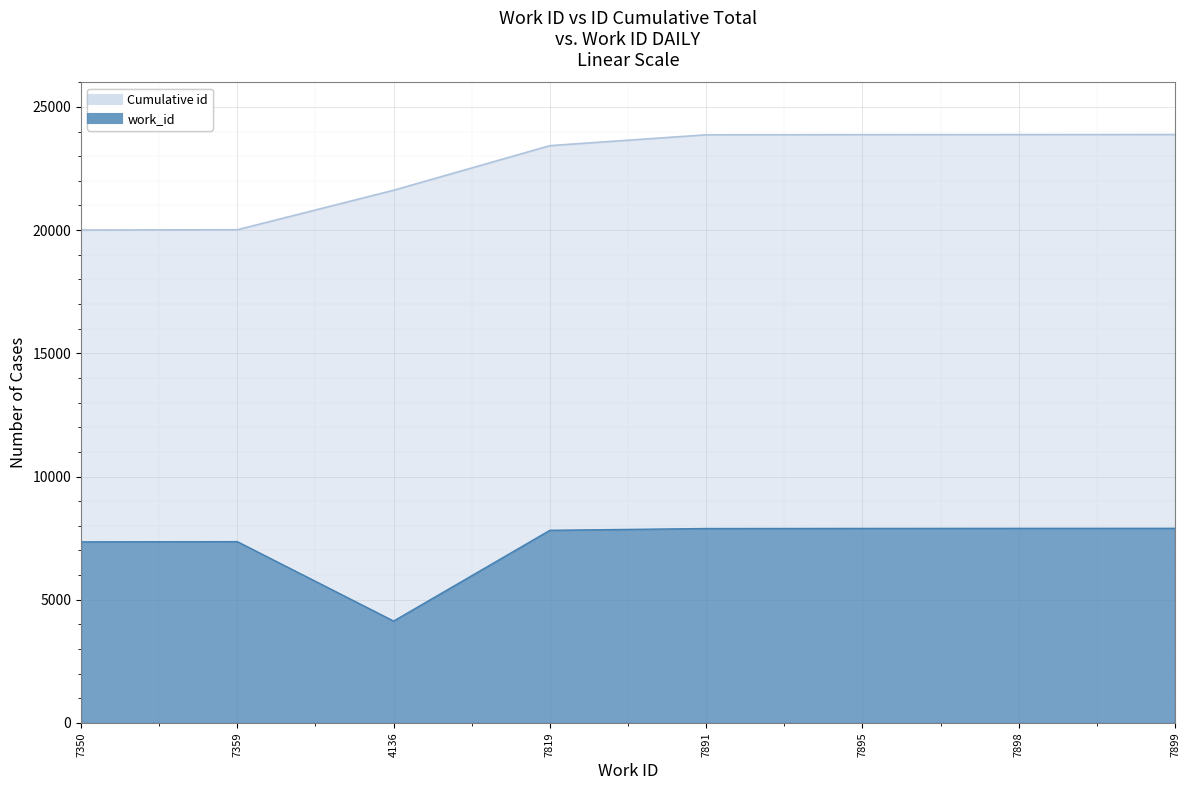

Which series has the largest total across all categories?

Cumulative id